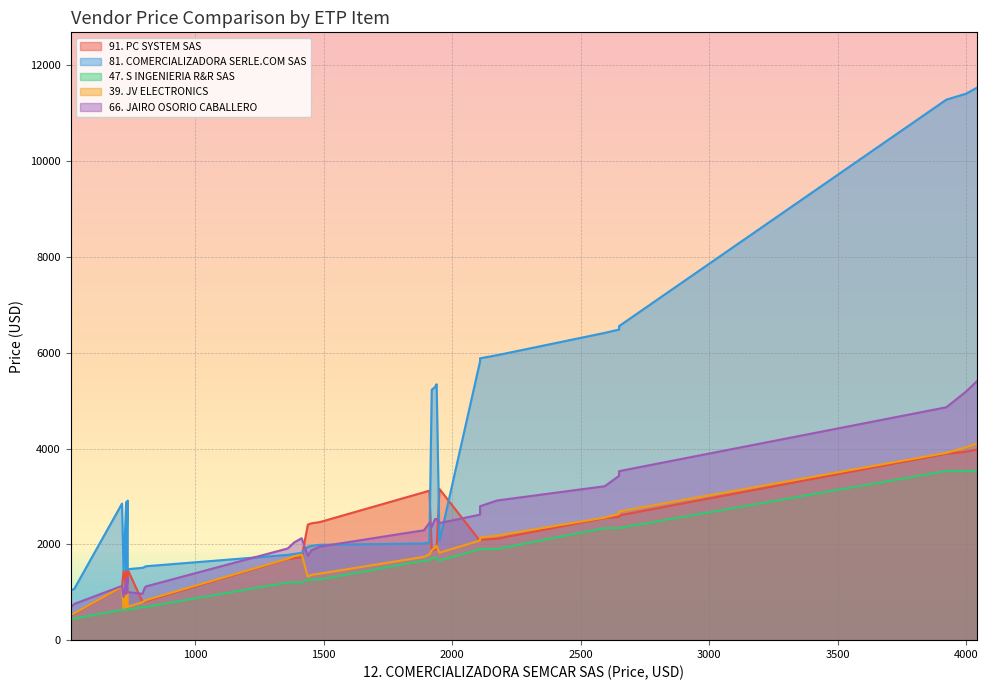

True or false: 47. S INGENIERIA R&R SAS and 81. COMERCIALIZADORA SERLE.COM SAS intersect in this chart.

False